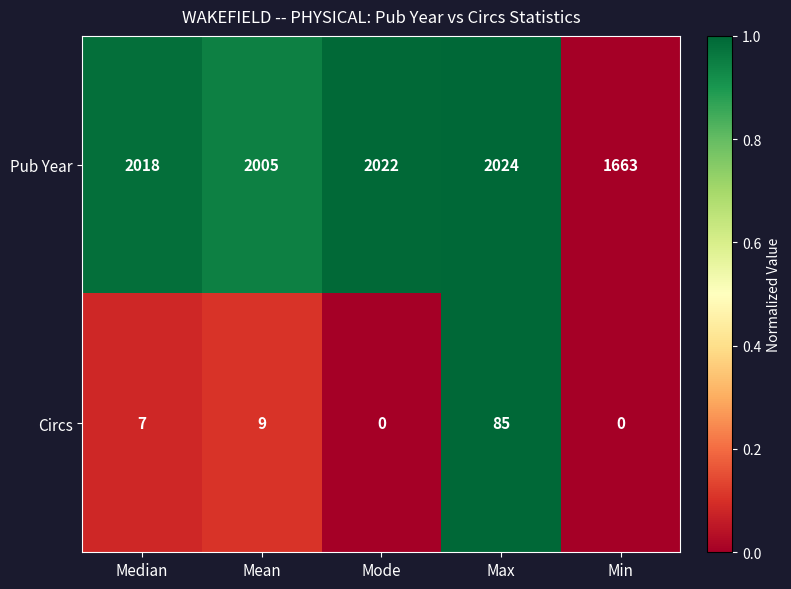

What is the total value across all series at Median?

2025